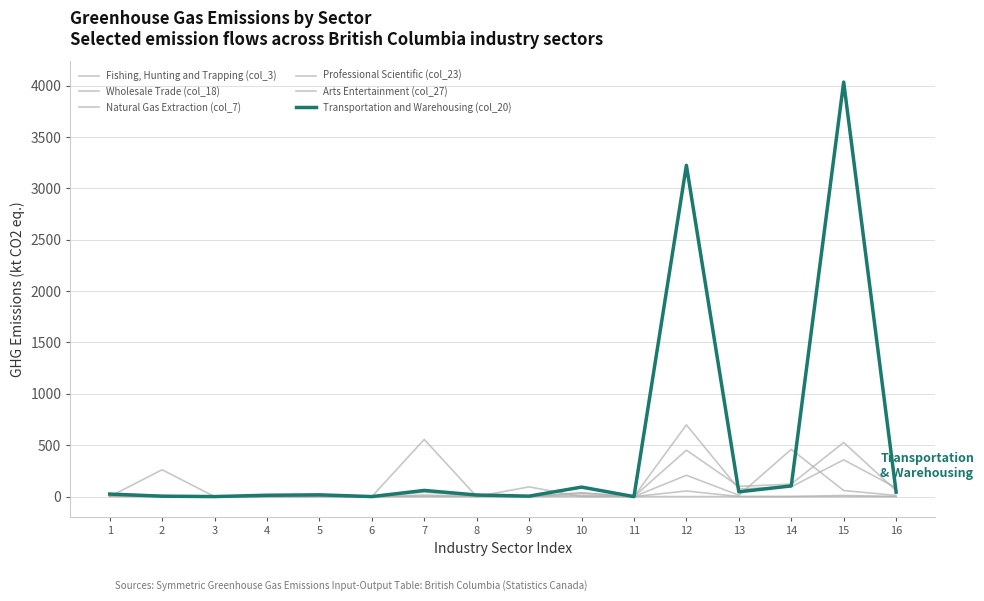

What is the value of the Arts Entertainment (col_27) point at the 2nd from the left?

2.6